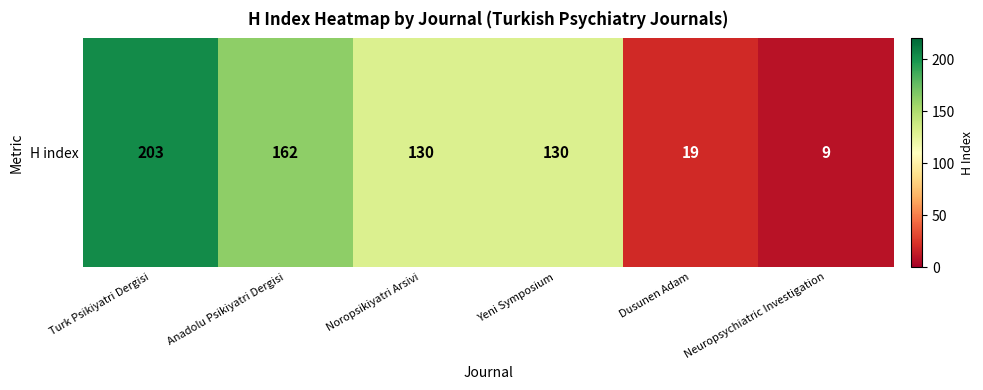

What is the change in value from Noropsikiyatri Arsivi to Dusunen Adam?

-111